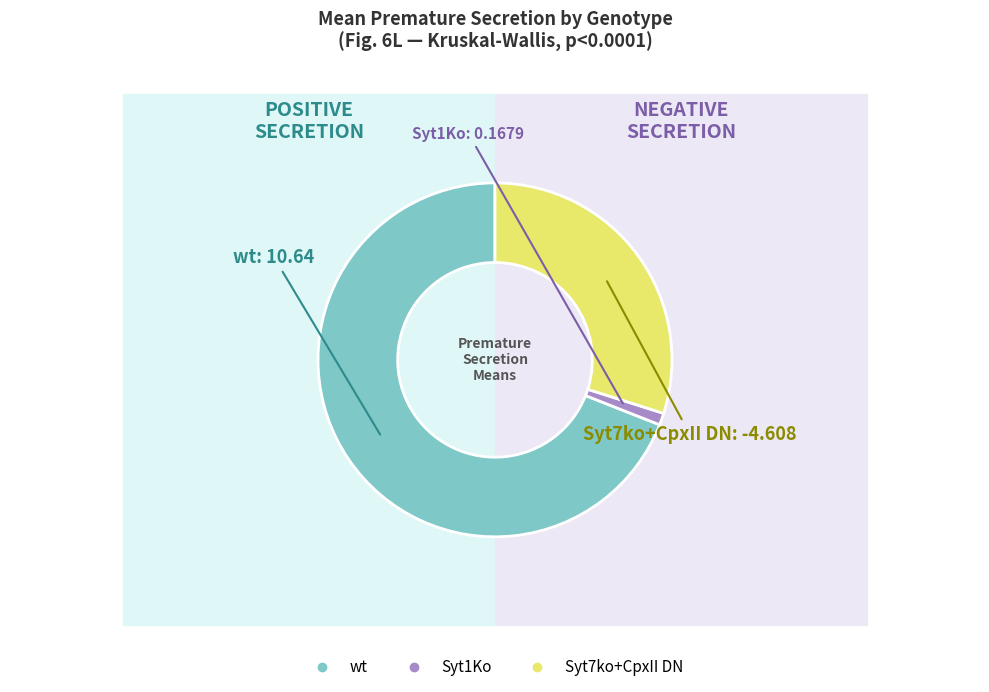

What is the majority slice?

wt